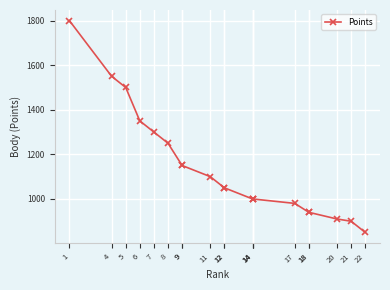

What is the difference between the values at 18 and 1?

860